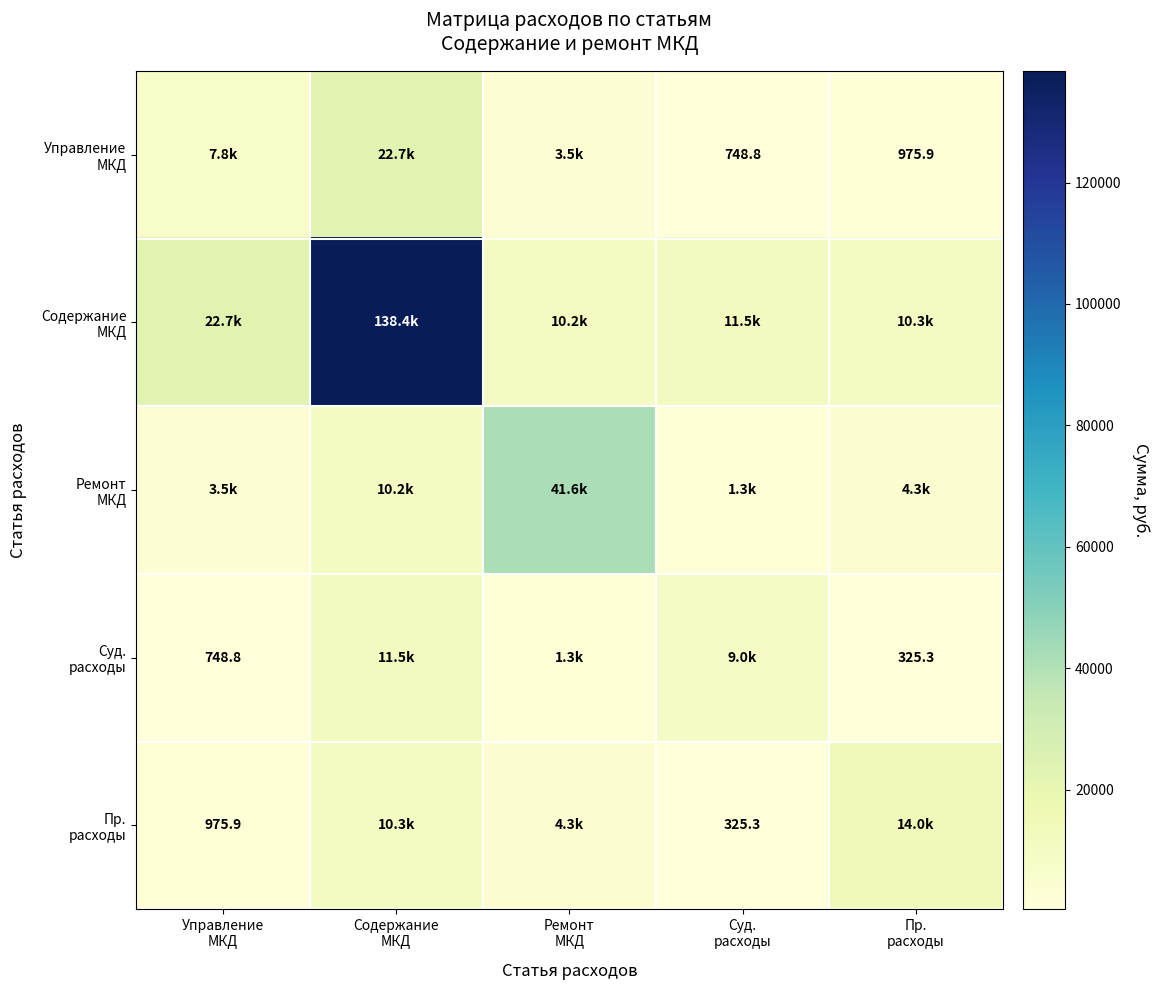

What is the total value across all series at Ремонт
МКД?

60828.0